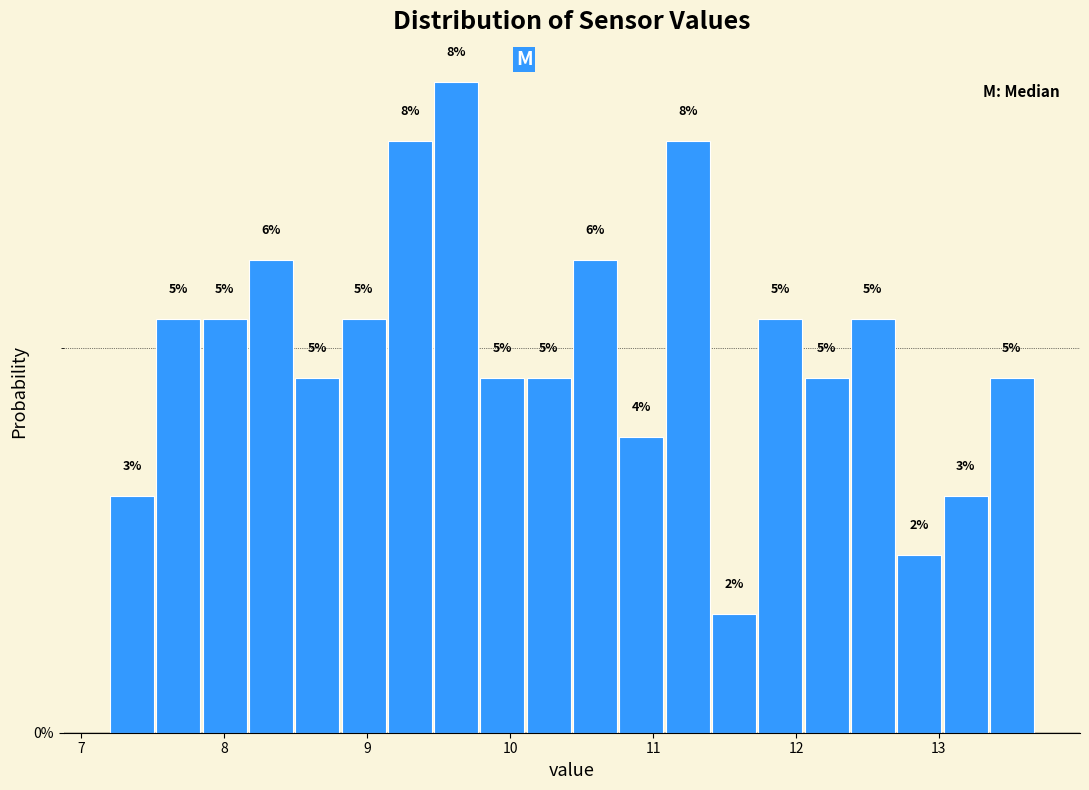

Around what value on the x-axis is the tallest bar? Give the approximate position of its centre, as read against the axis.

9.6